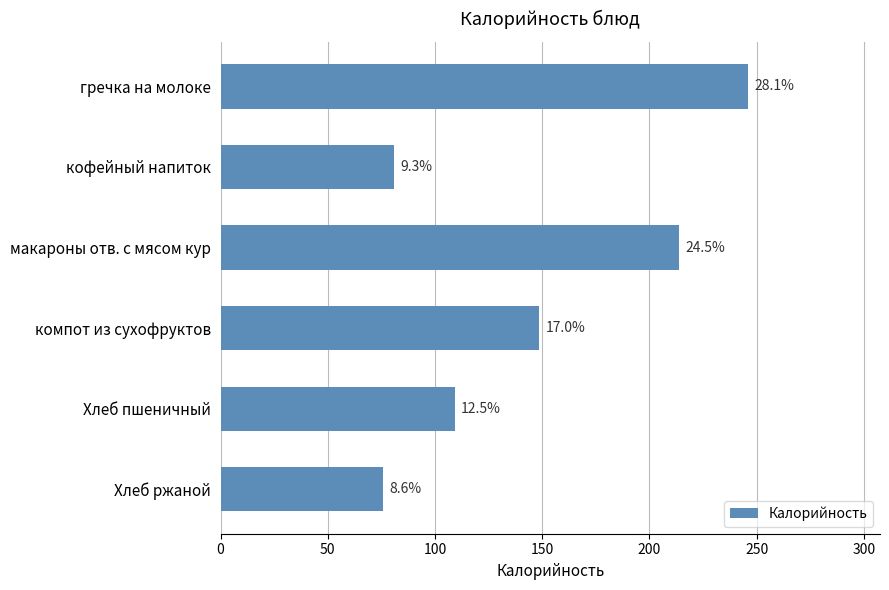

How many bars are there in total?

6